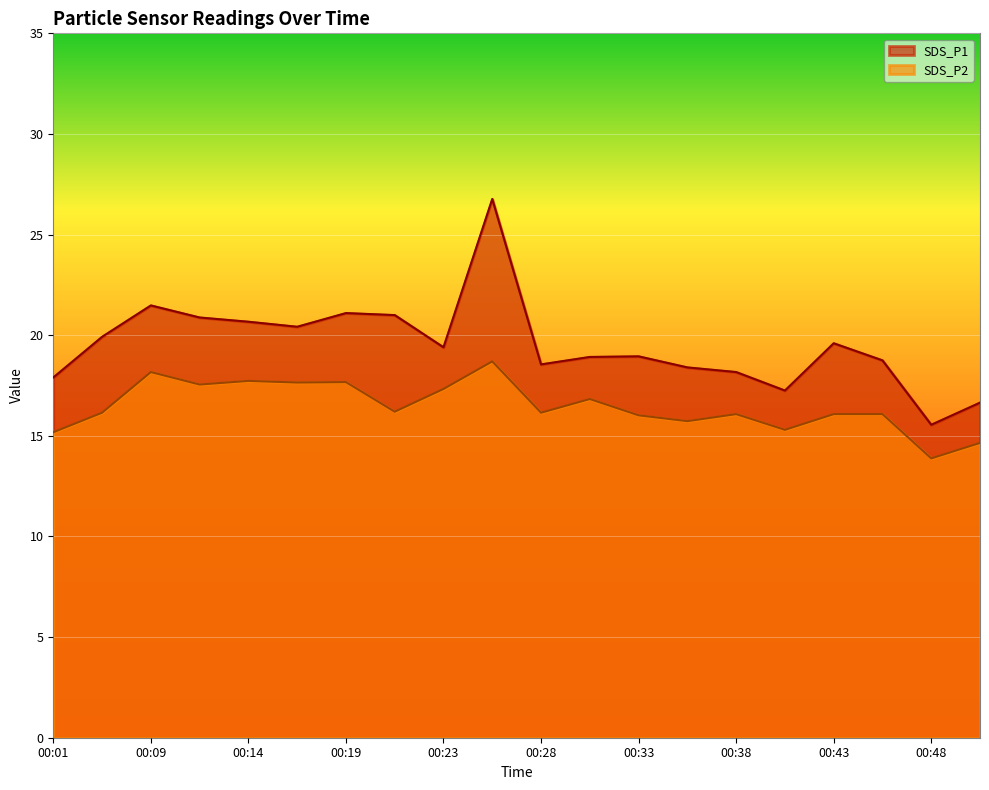

How many data points in SDS_P2 are above 16?

15